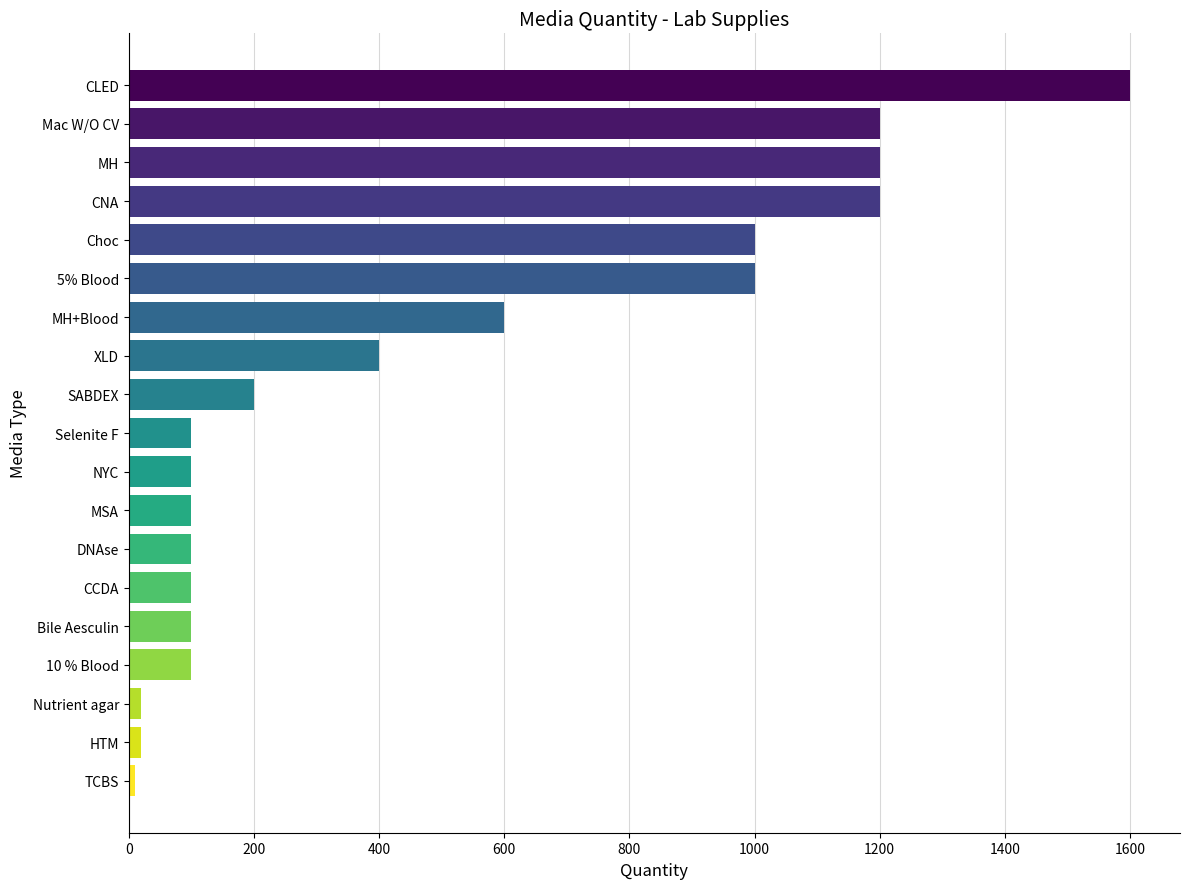

Reading top to bottom, what are all the values shown in this chart?

1600	1200	1200	1200	1000	1000	600	400	200	100	100	100	100	100	100	100	20	20	10